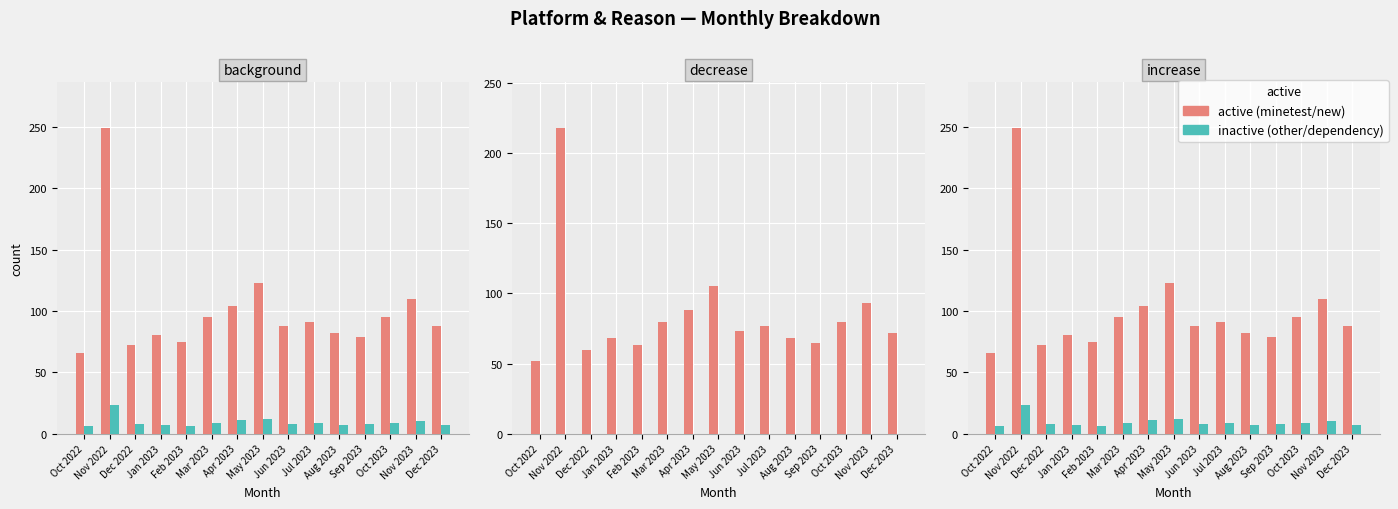

What is the maximum value shown in the chart?

249